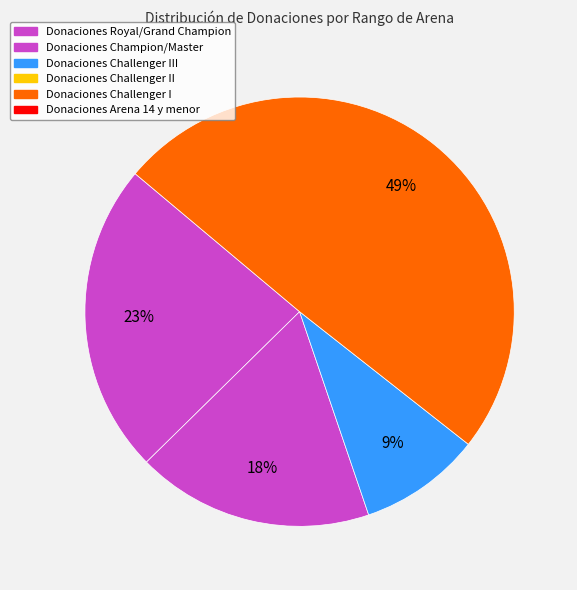

Count the number of slices in the pie.

4